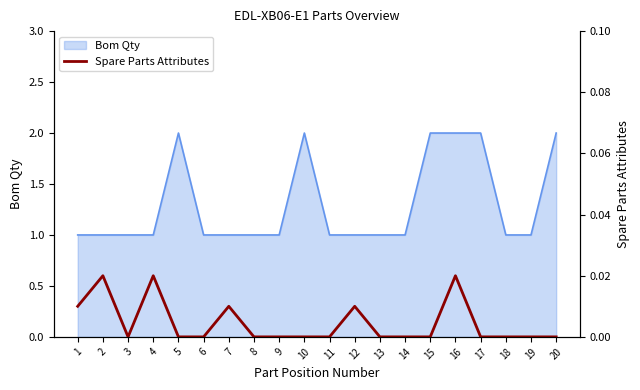

Count the values in the range 0 to 1.

20